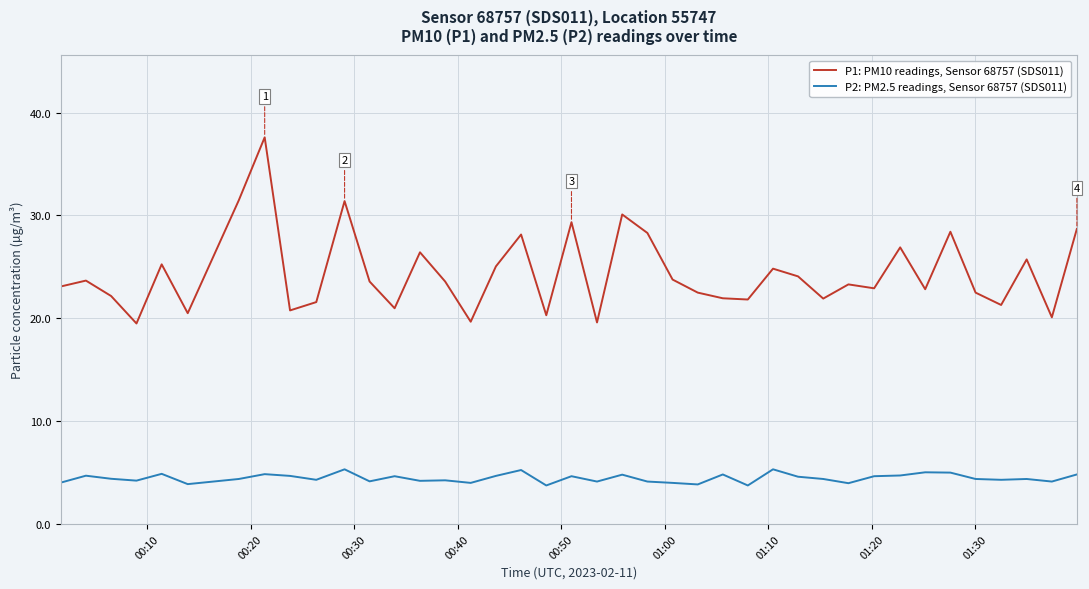

True or false: P2: PM2.5 readings, Sensor 68757 (SDS011) and P1: PM10 readings, Sensor 68757 (SDS011) intersect in this chart.

False